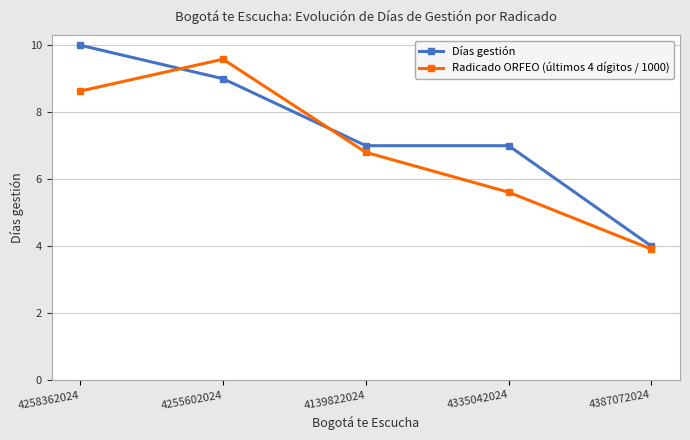

What is the total value across all series at 4387072024?

7.9